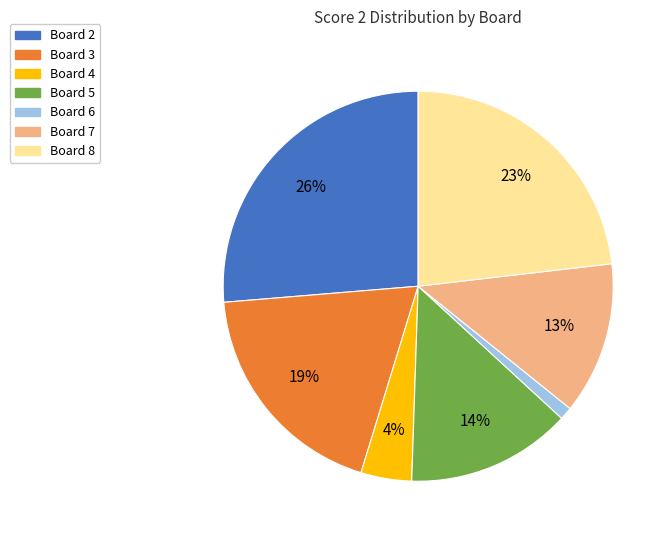

Combined, do Board 6 and Board 5 account for over 50%?

No